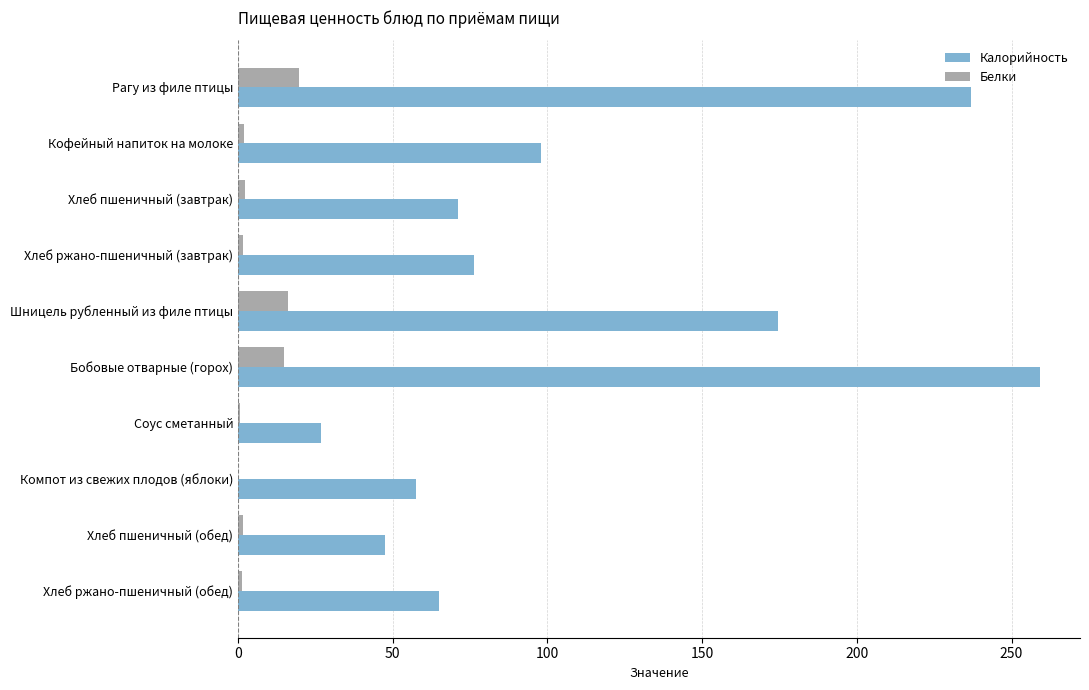

Between Соус сметанный and Компот из свежих плодов (яблоки), which series saw the biggest shift?

Калорийность